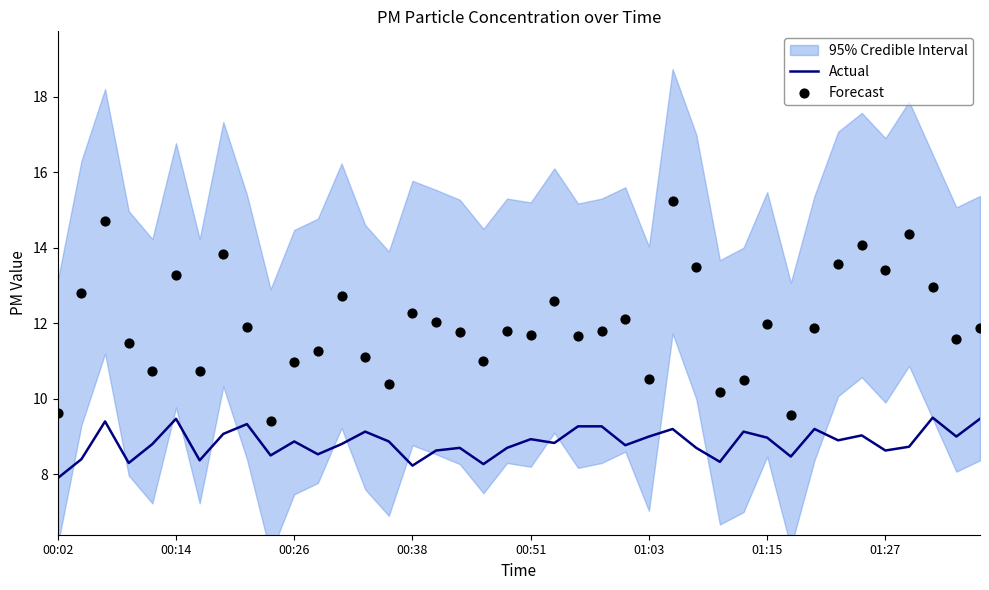

What is the total value across all series at 37?

22.5